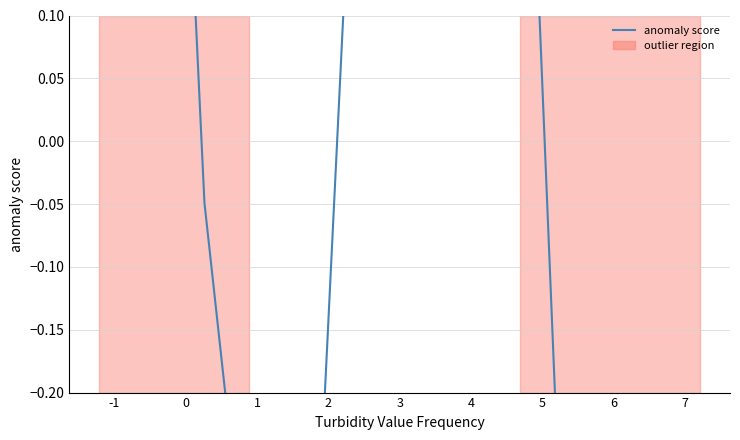

What is the difference between the maximum and minimum values?

1.0